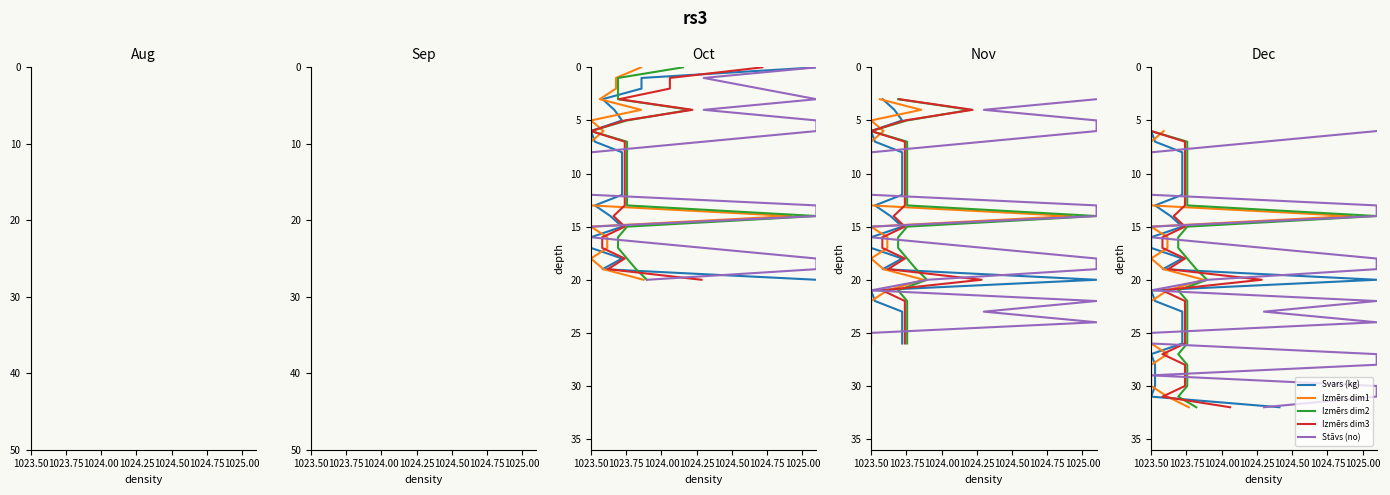

True or false: Izmērs dim2 has more than 2 interior local peaks.

False